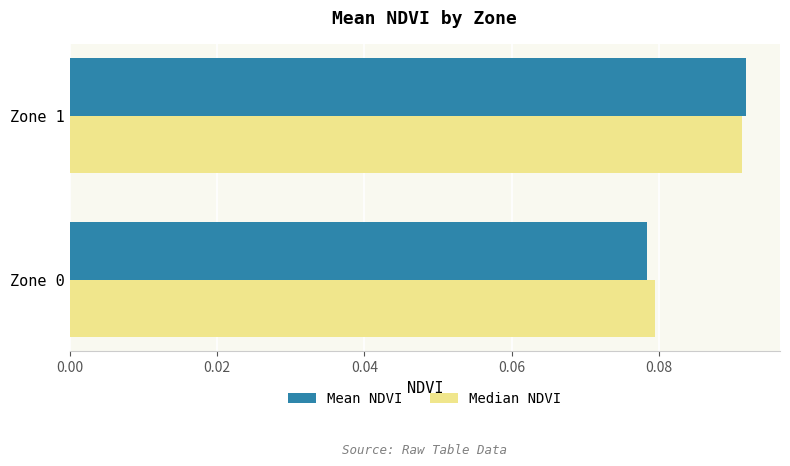

Is the value of Median NDVI at Zone 0 greater than the value of Mean NDVI at Zone 1?

No